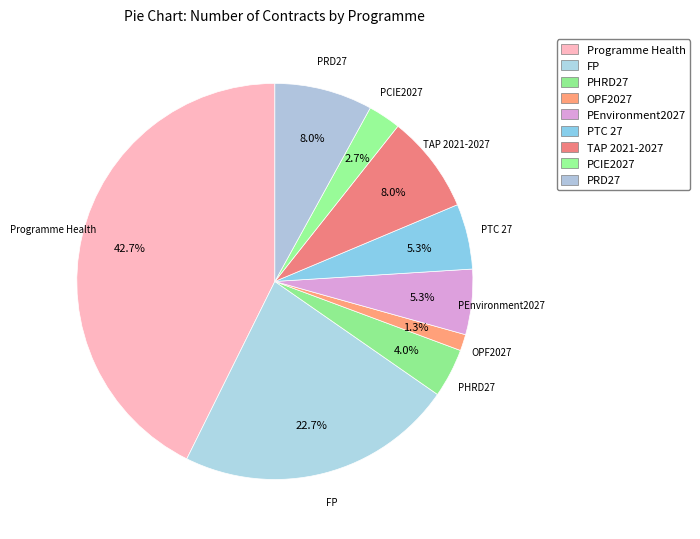

Which category has the biggest portion of the pie?

Programme Health